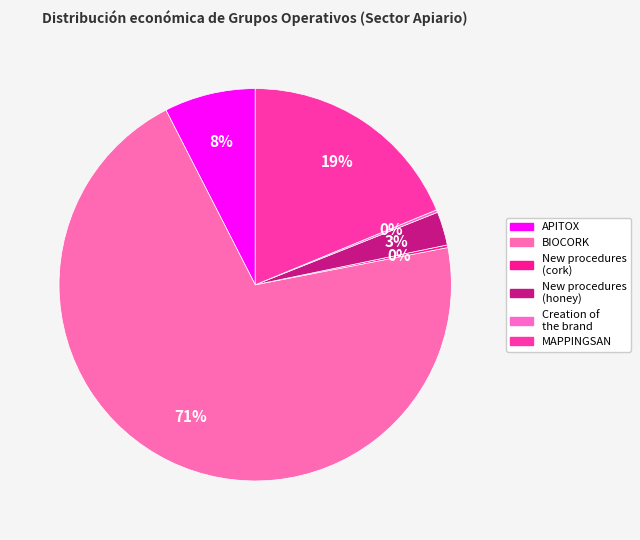

Count the number of slices in the pie.

6